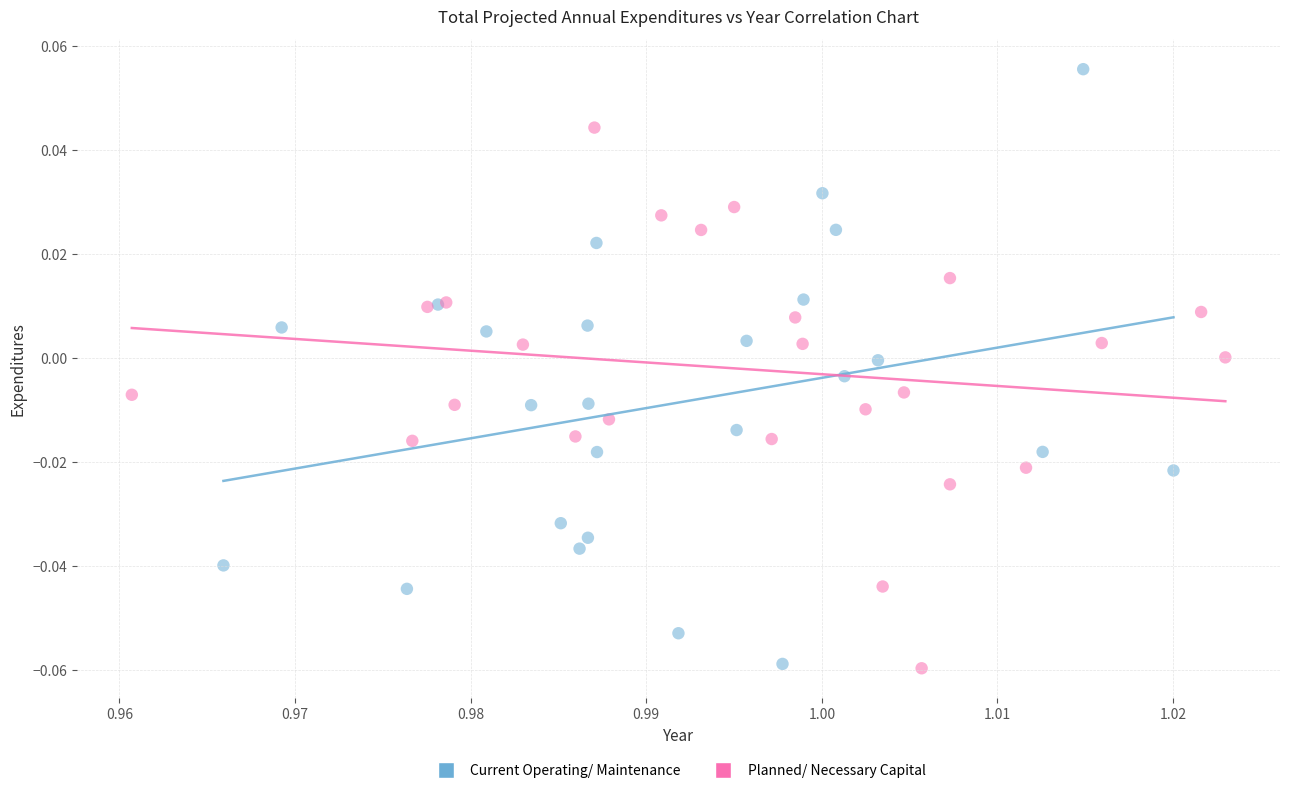

Which series has the widest spread of Y values?

Current Operating/ Maintenance